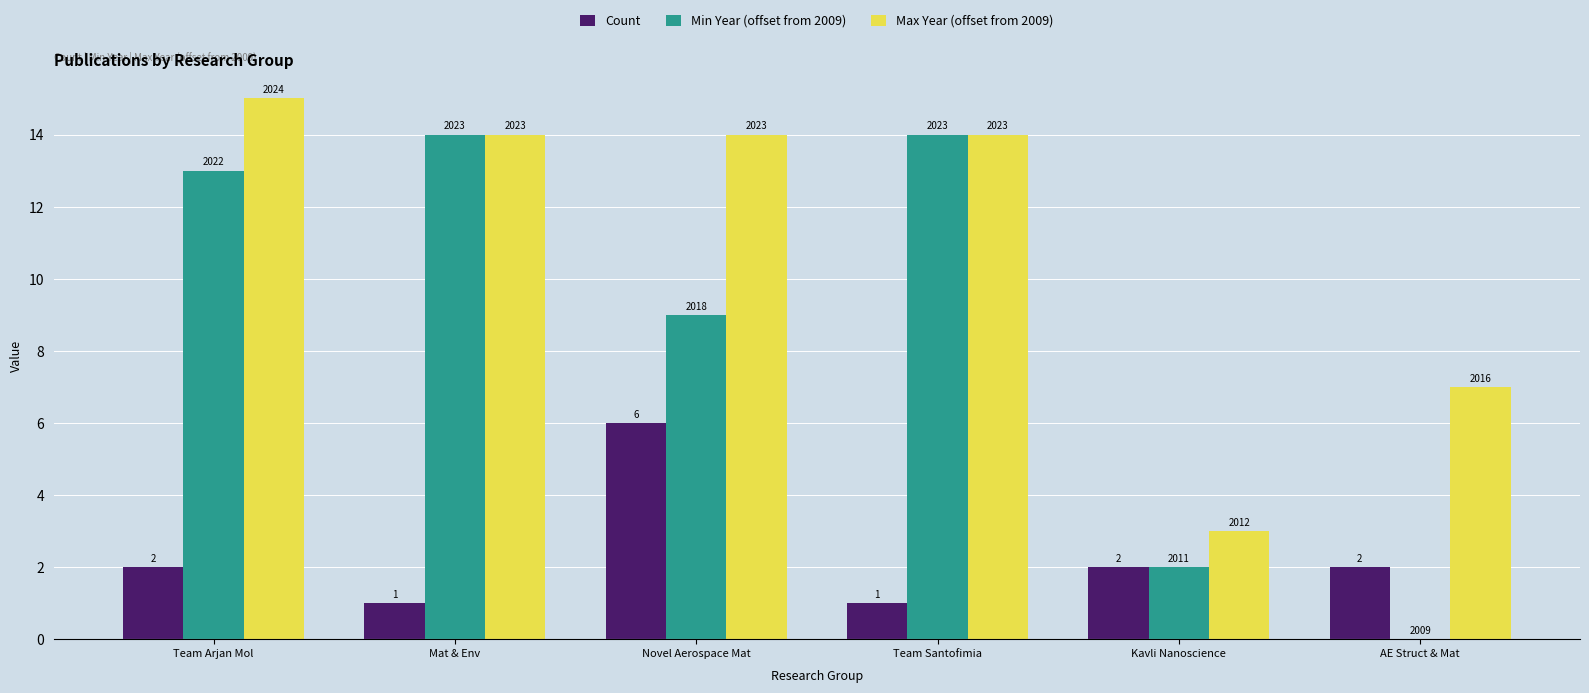

Are the bars horizontal?

No